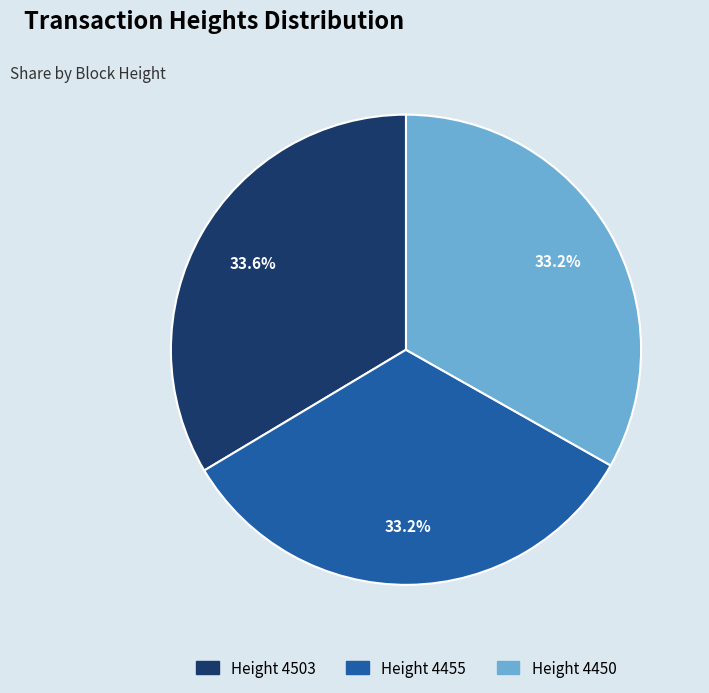

Is there any slice that represents more than half of the pie?

No